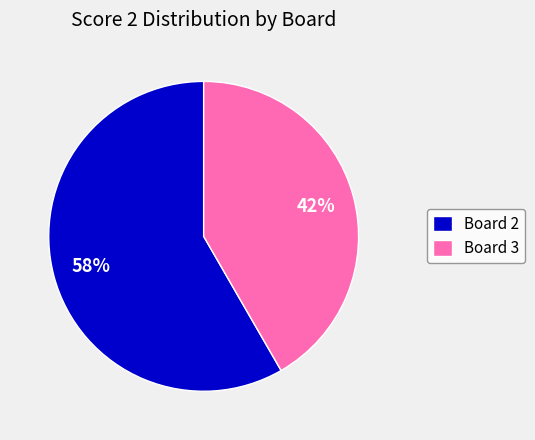

To the nearest percent, what percentage of the pie is Board 2?

58%